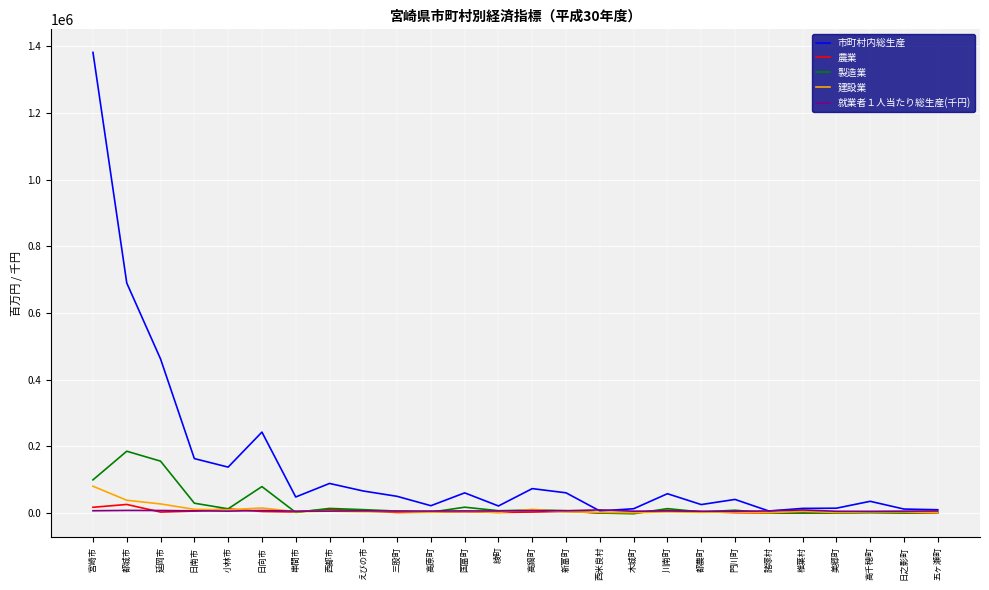

What is the sum of the 製造業 values at 綾町 and 美郷町?

7195.1